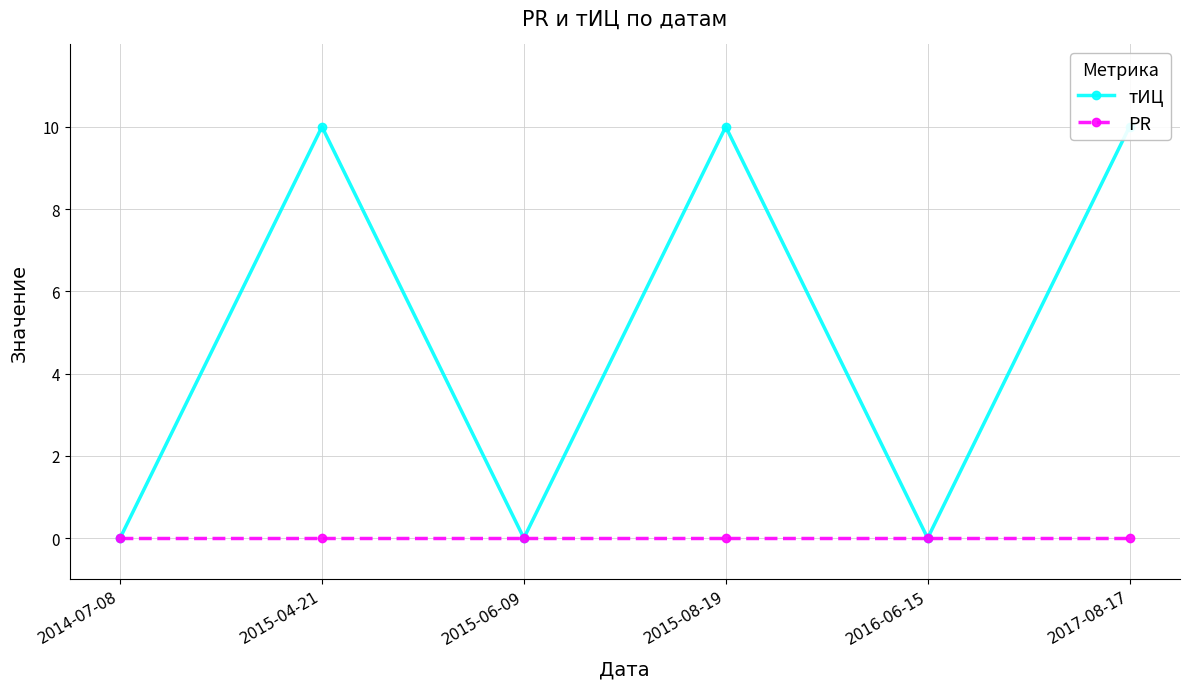

True or false: PR and тИЦ intersect in this chart.

False